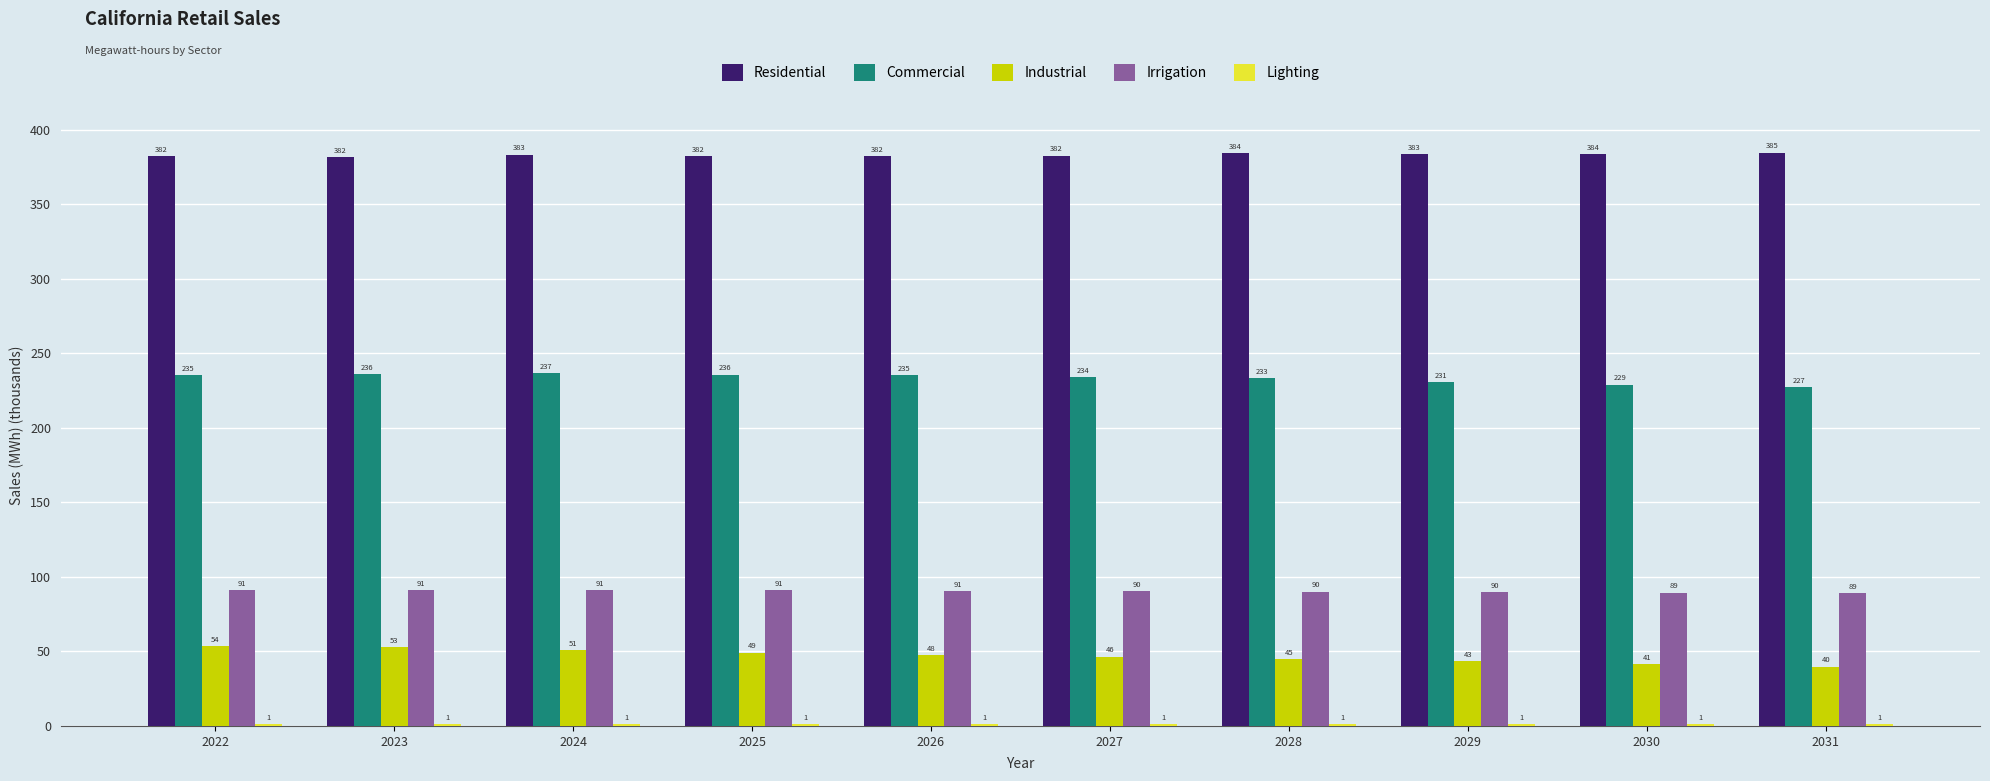

What is the maximum value for Irrigation?

91.1